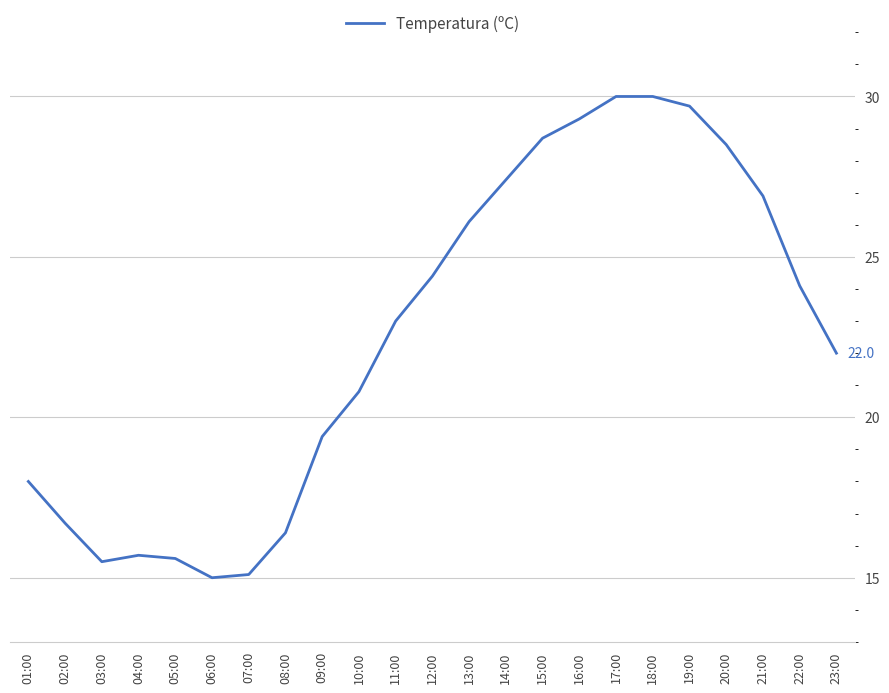

Reading right to left, what are all the values shown in this chart?

23:00=22.0	22:00=24.1	21:00=26.9	20:00=28.5	19:00=29.7	18:00=30.0	17:00=30.0	16:00=29.3	15:00=28.7	14:00=27.4	13:00=26.1	12:00=24.4	11:00=23.0	10:00=20.8	09:00=19.4	08:00=16.4	07:00=15.1	06:00=15.0	05:00=15.6	04:00=15.7	03:00=15.5	02:00=16.7	01:00=18.0